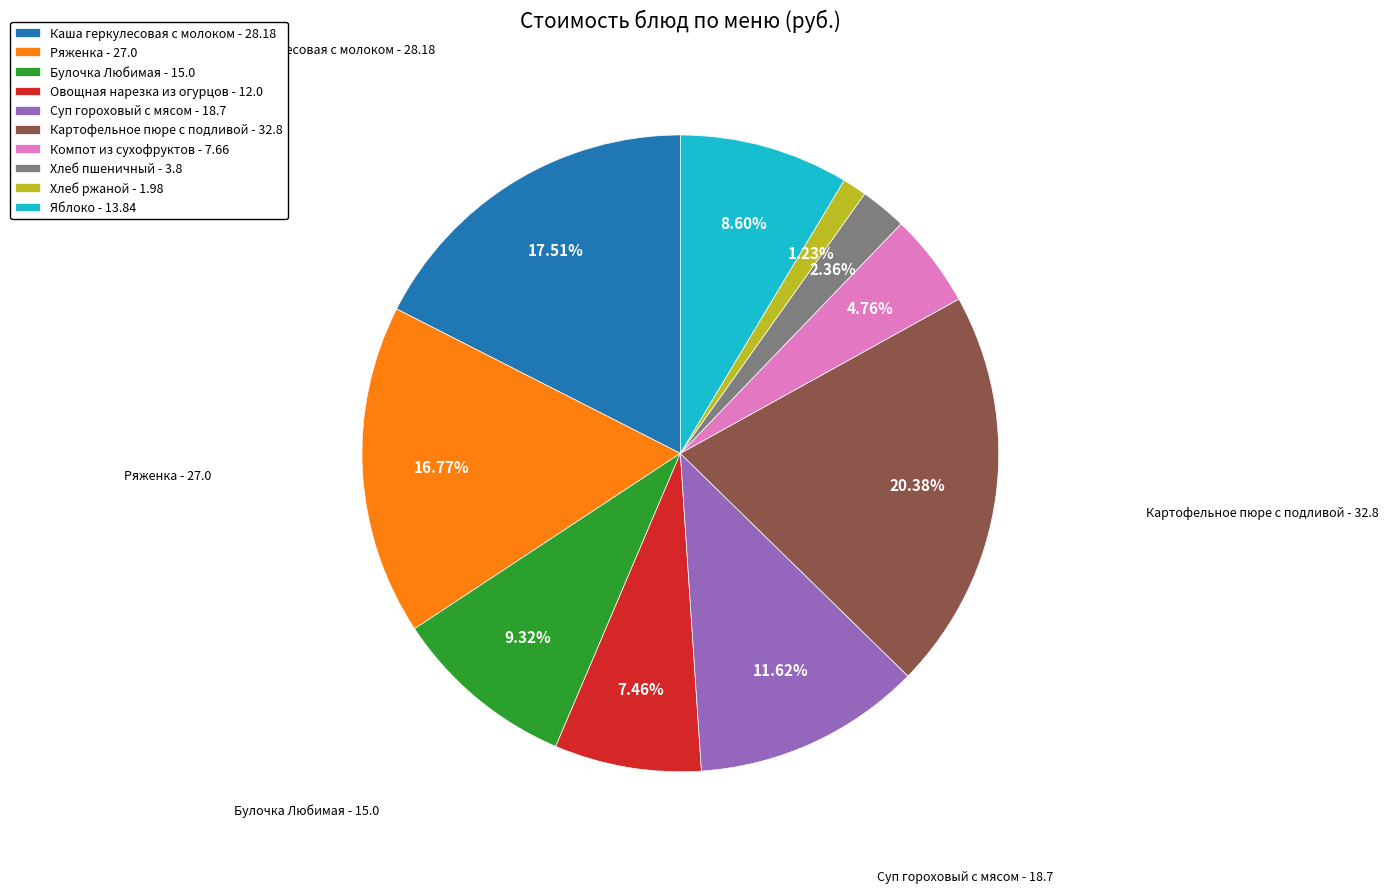

What is the largest slice in the pie chart?

Картофельное пюре с подливой